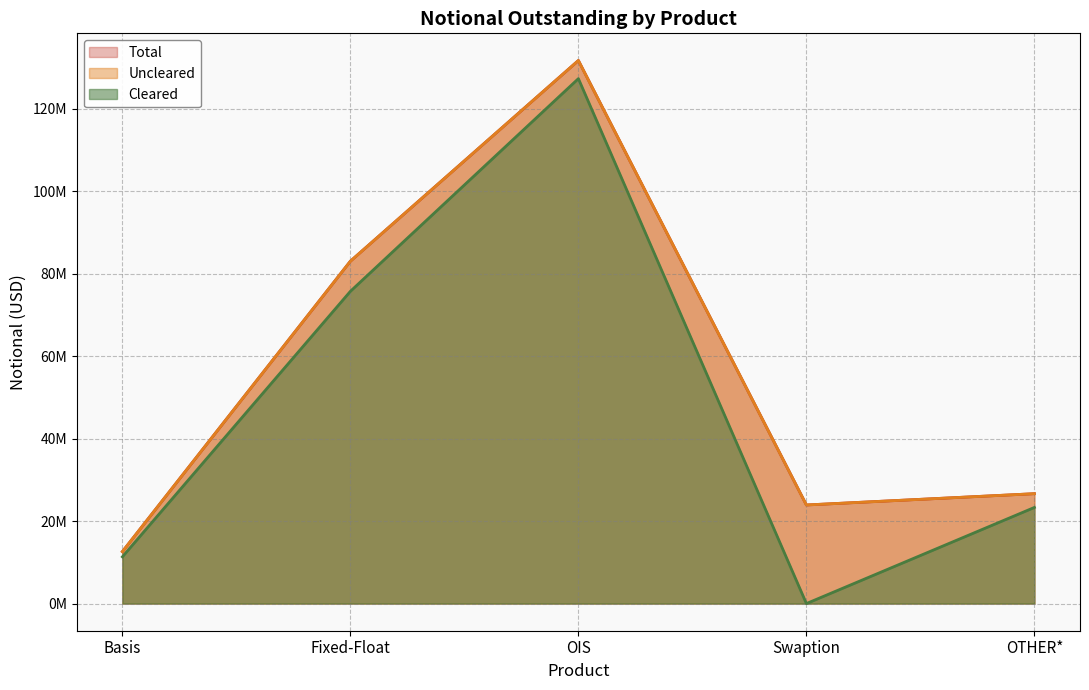

True or false: Cleared and Total intersect in this chart.

False